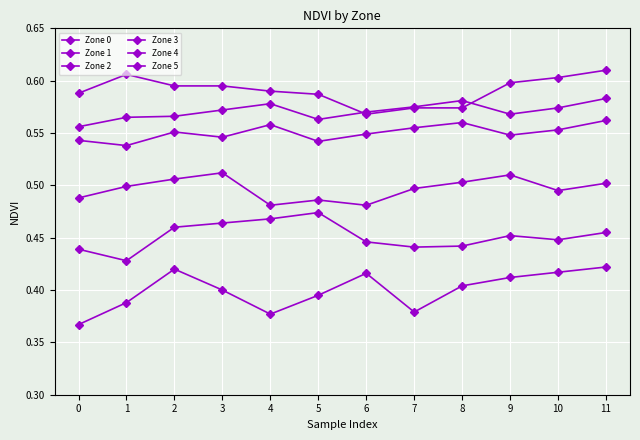

How many series are shown in this chart?

6